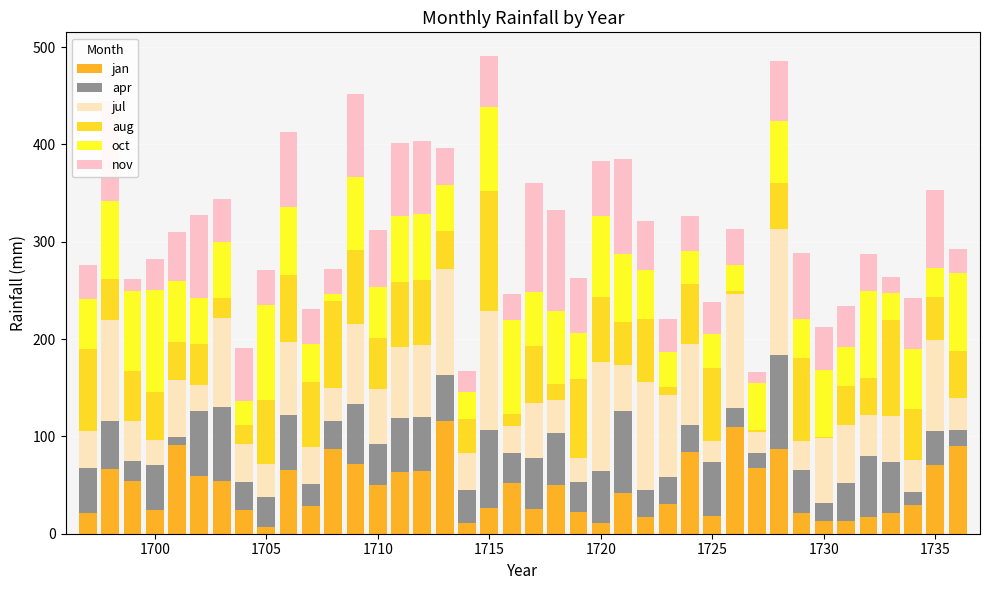

What is the highest value of the jan series?

116.1